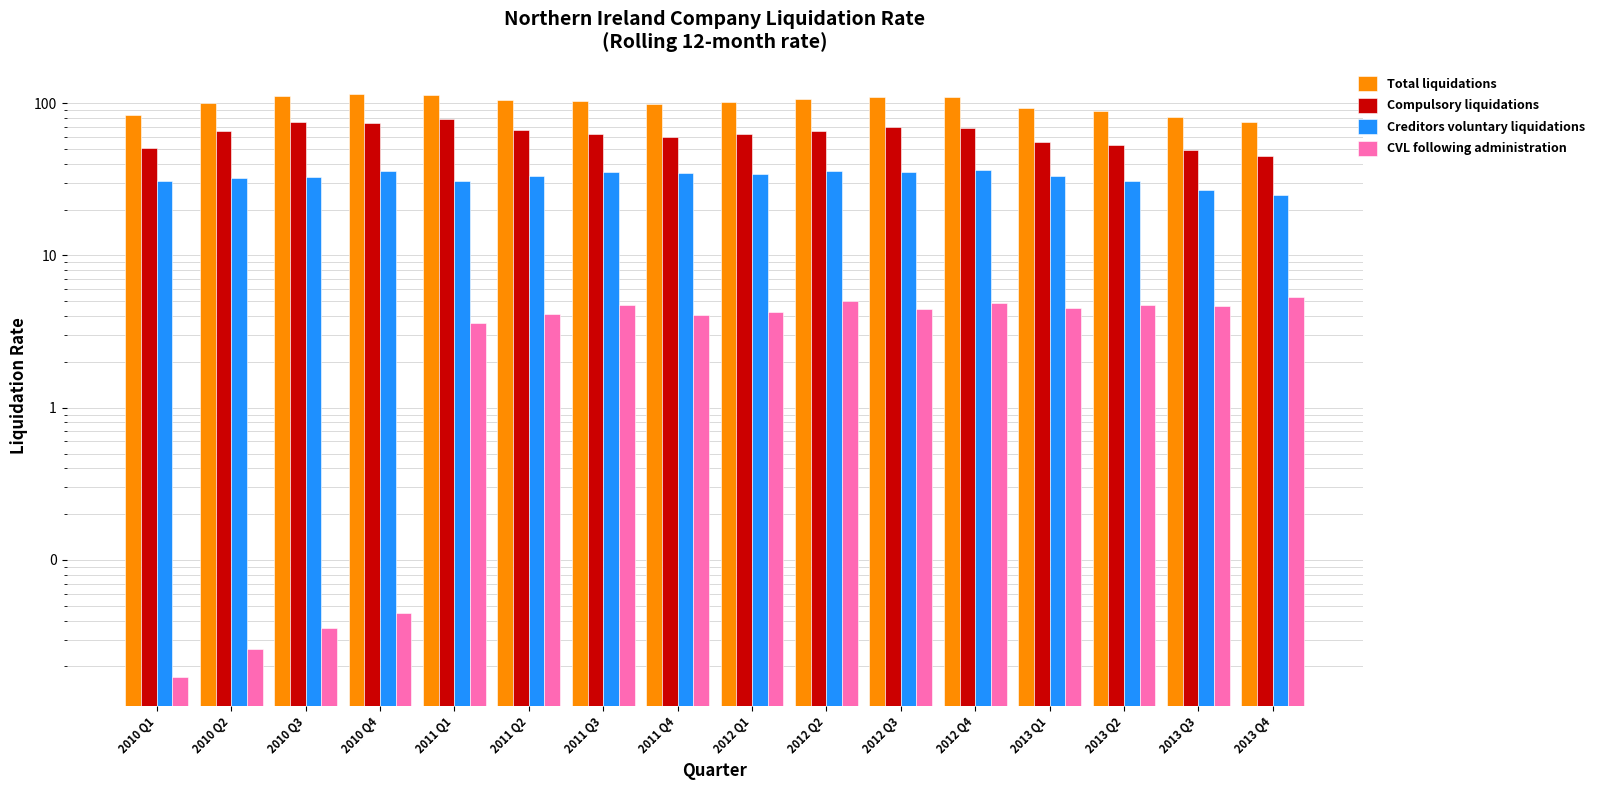

What is the highest value of the Compulsory liquidations series?

78.9